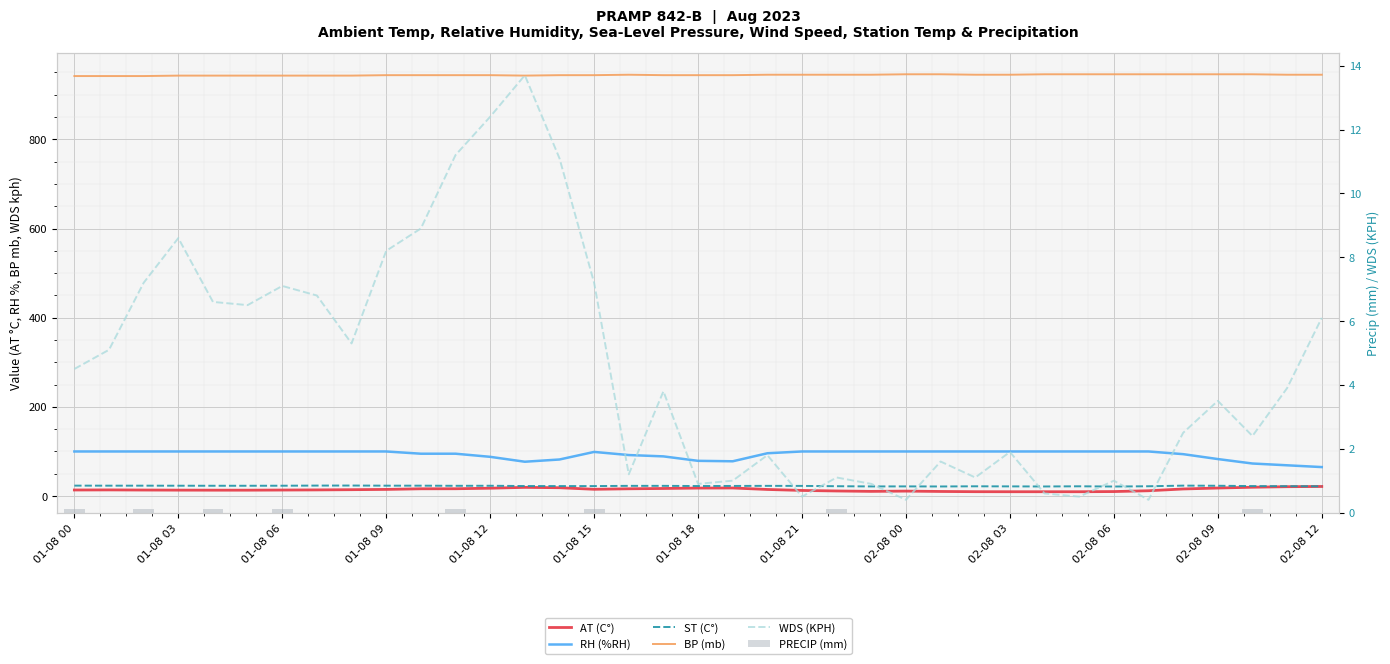

The value of PRECIP (mm) at 01-08 03 is 0.0. True or false?

True